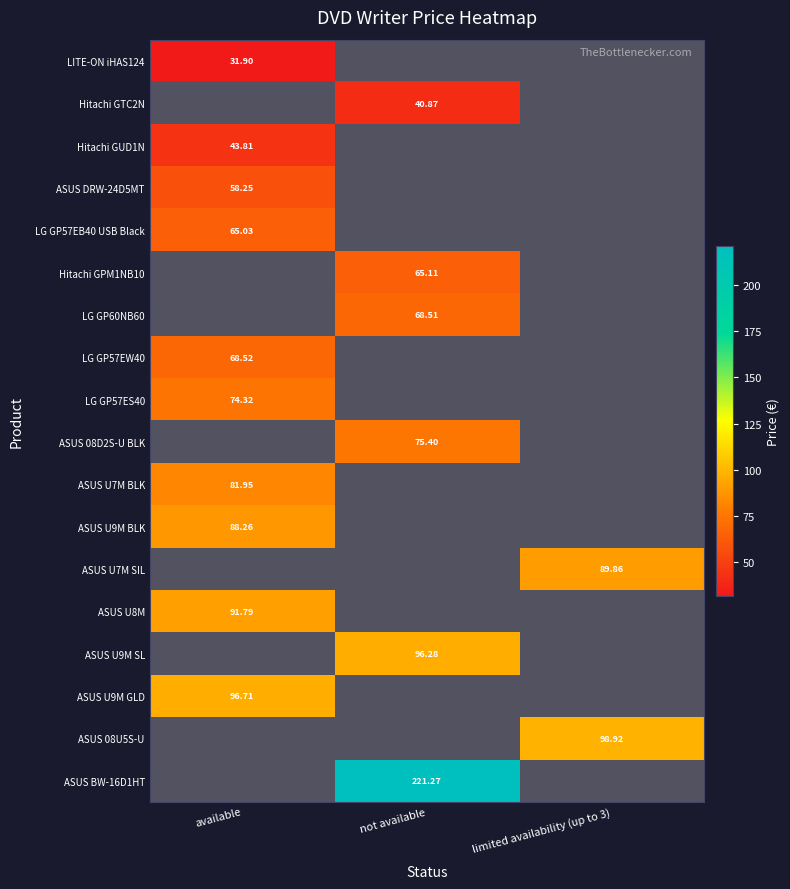

At which category does the chart reach its peak across all series?

not available